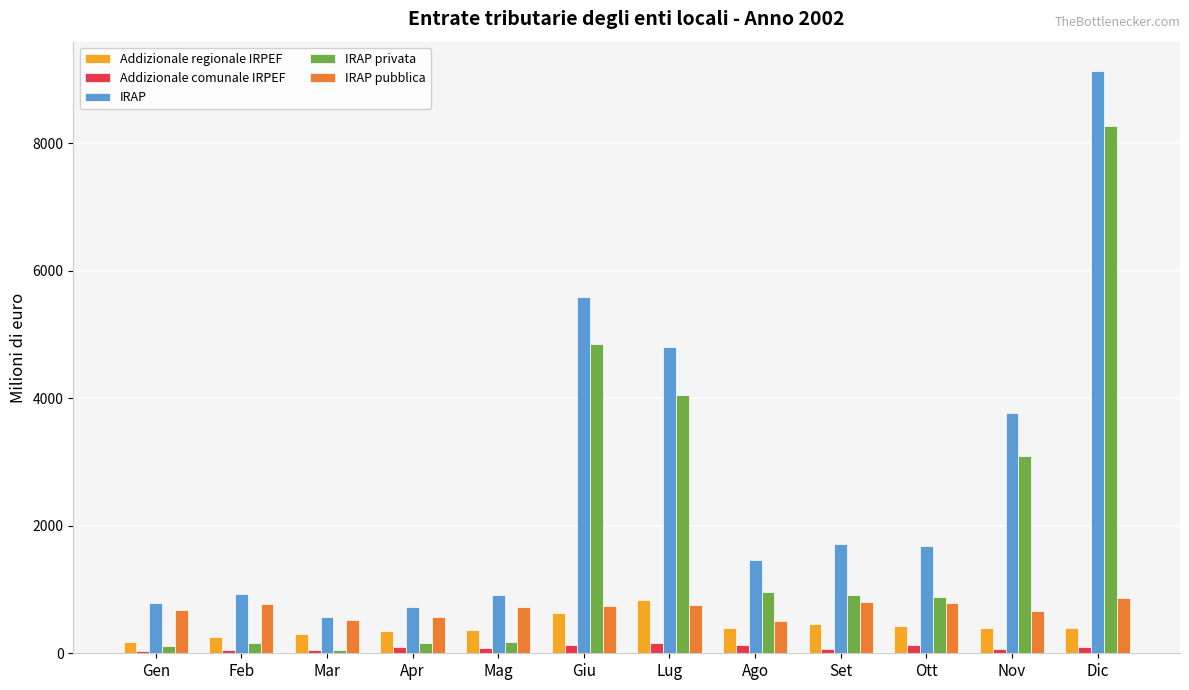

Where does the IRAP pubblica series first go above 734?

Feb